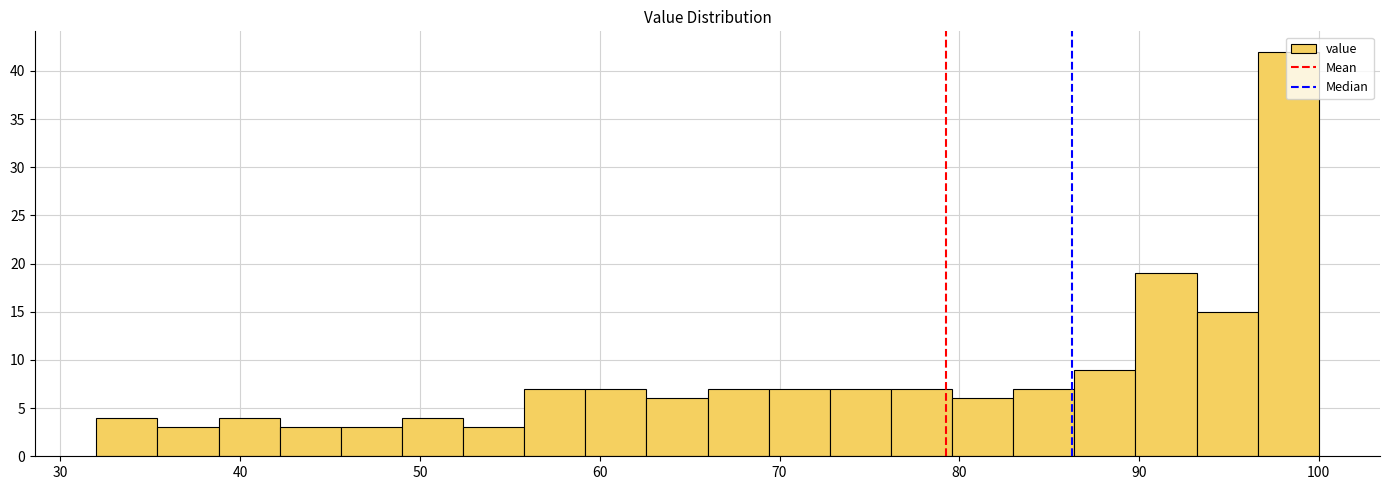

Around what value on the x-axis is the tallest bar? Give the approximate position of its centre, as read against the axis.

98